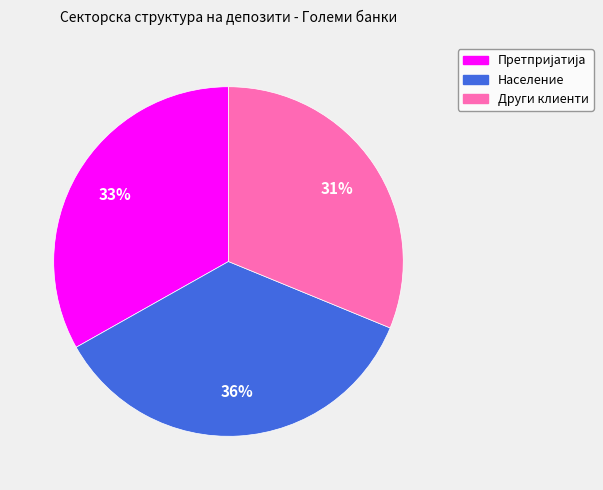

Combined, do Население and Други клиенти account for over 50%?

Yes